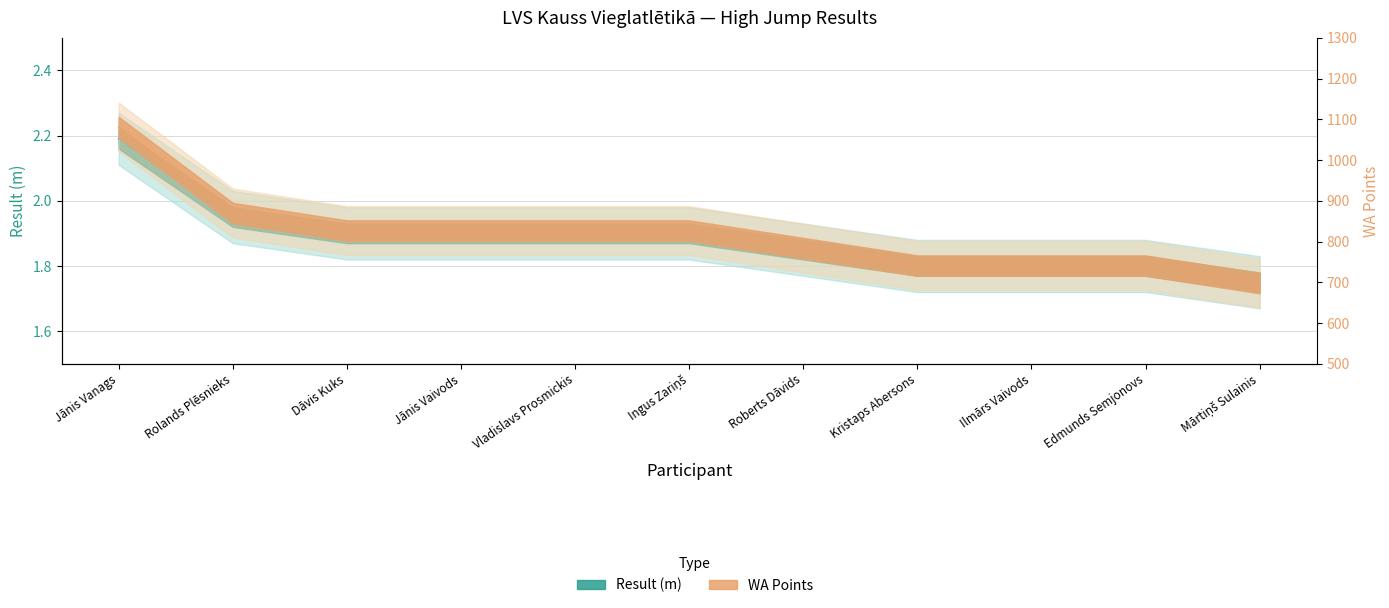

What position from the right is Edmunds Semjonovs?

2